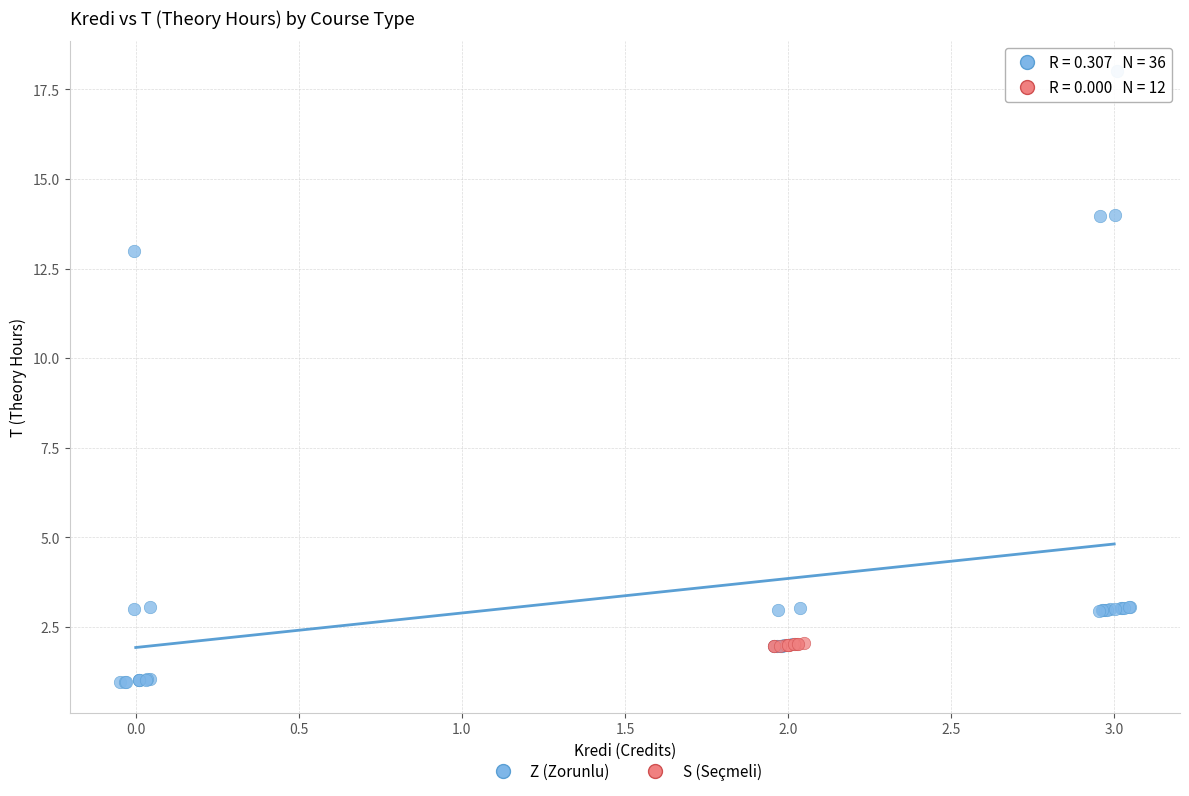

Which series has the widest spread of Y values?

Z (Zorunlu)